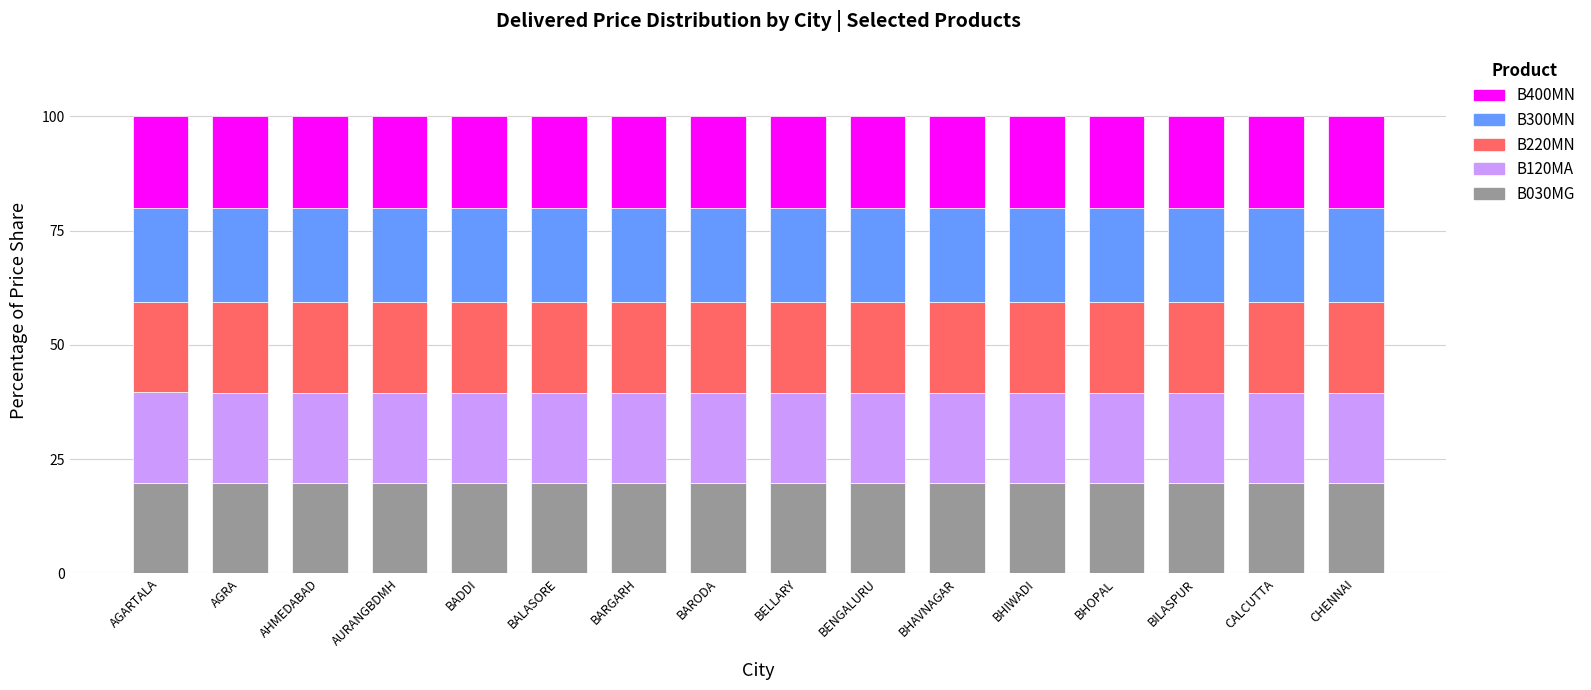

Does the chart contain any negative values?

No